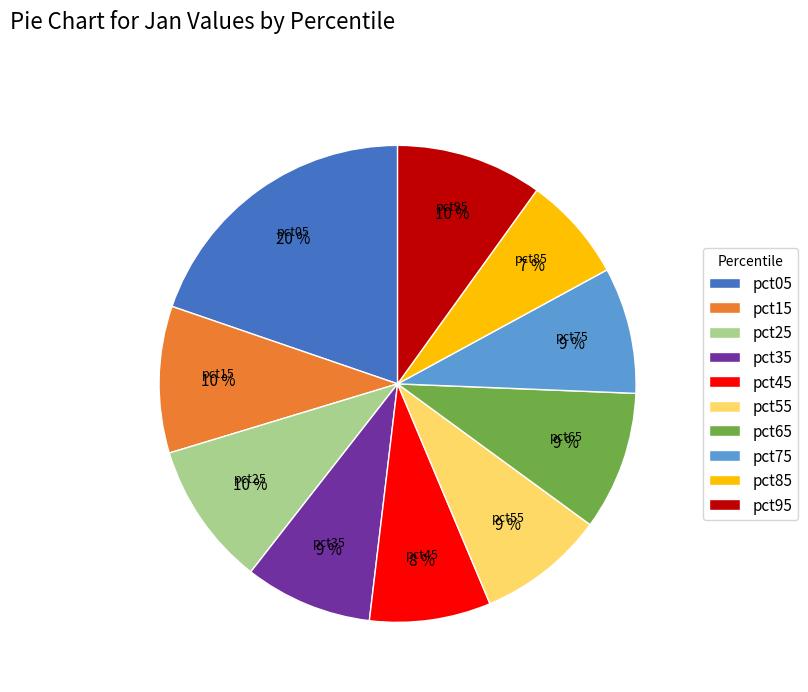

Which category has the smallest portion of the pie?

pct85